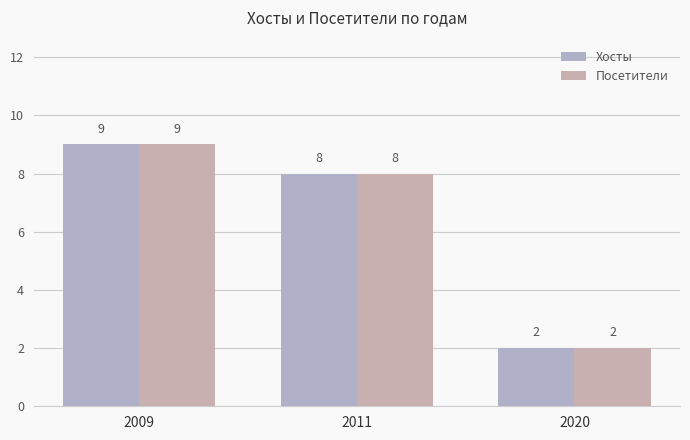

What is the value of the Хосты bar at the 2nd from the left?

8